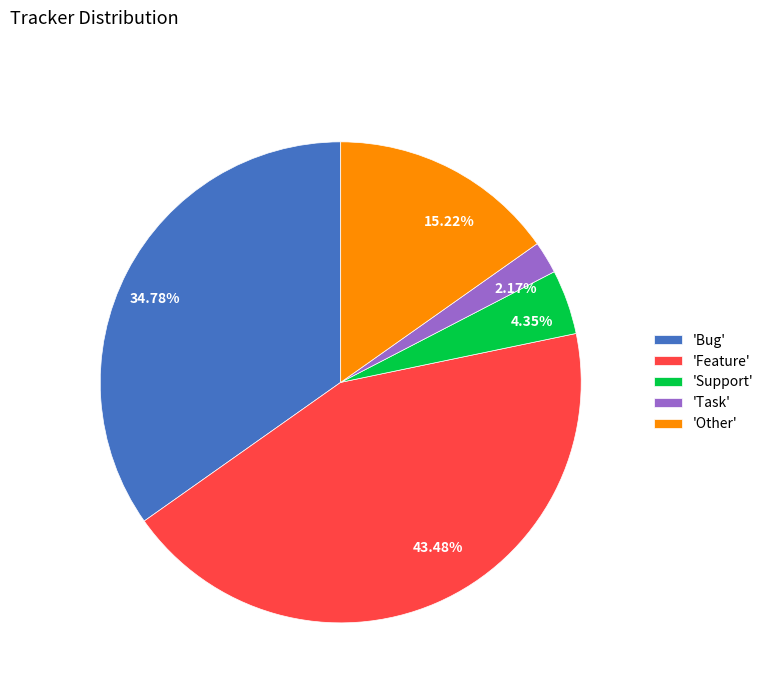

Between 43.48% and 34.78%, which is larger?

43.48%